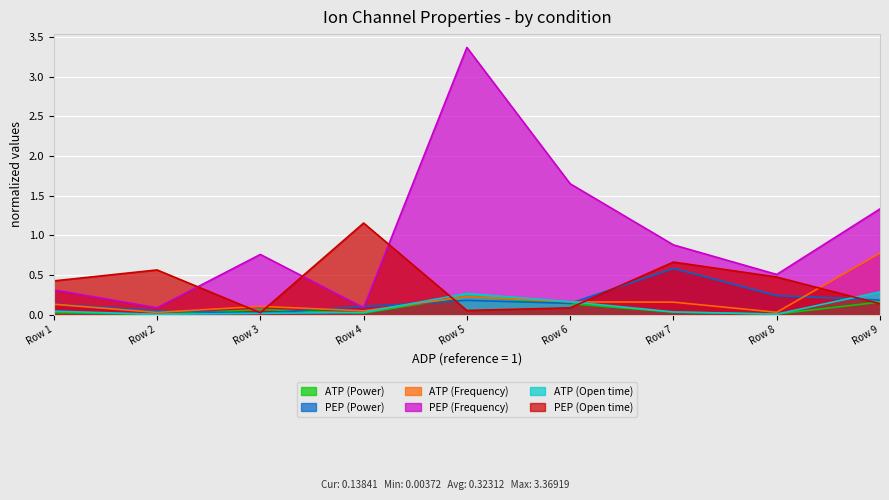

Which series changed the most between Row 3 and Row 6?

PEP (Frequency)